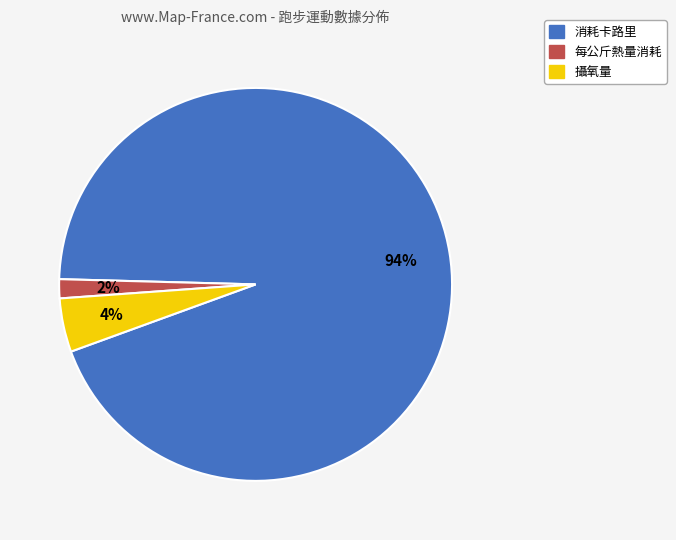

Which category has the smallest portion of the pie?

每公斤熱量消耗